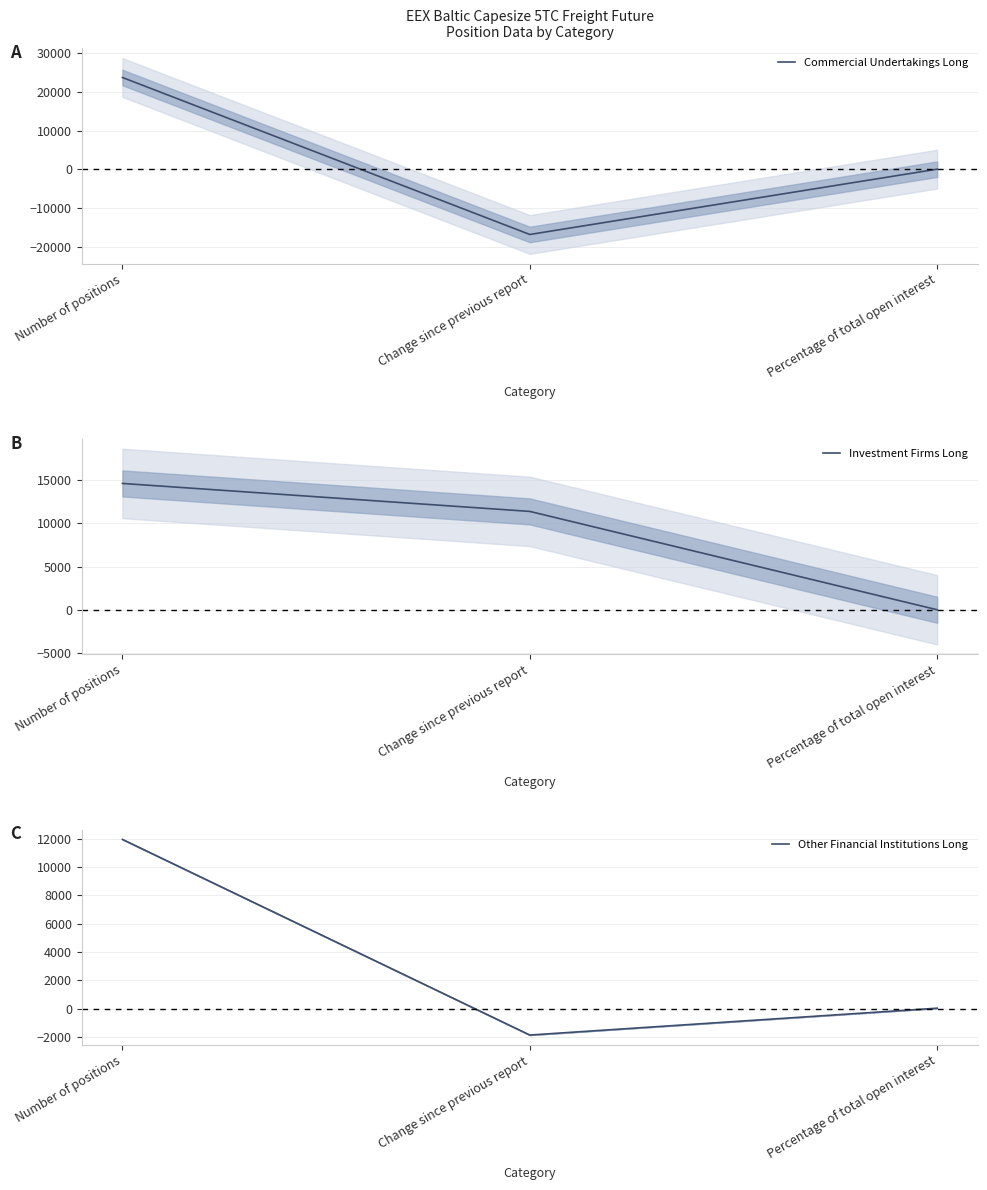

At which category does the chart reach its peak across all series?

Number of positions